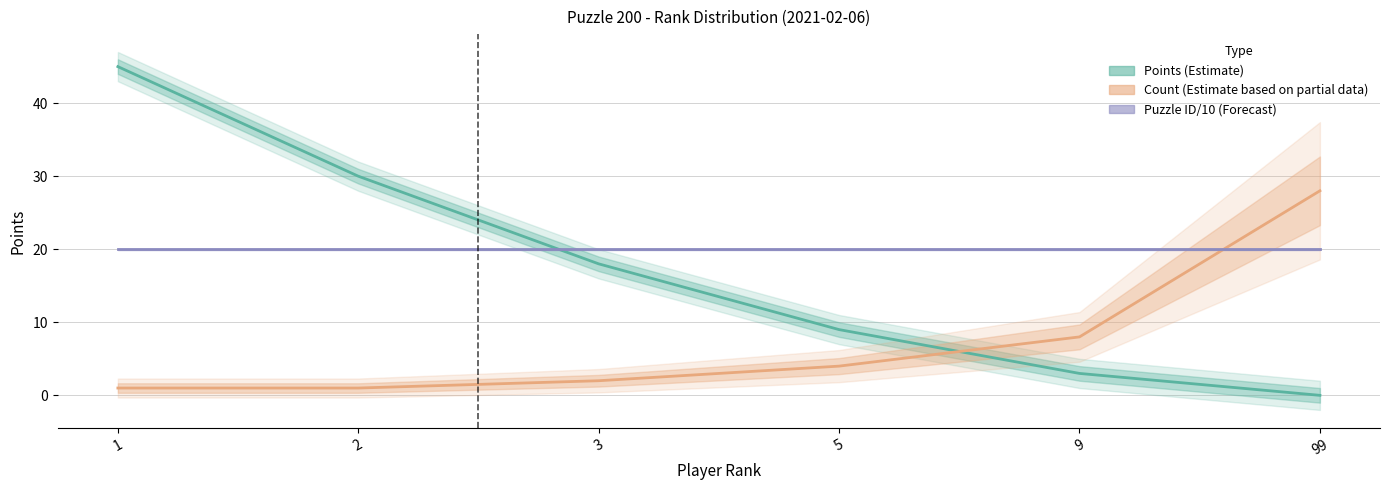

List the series in order of their peak value, highest first.

Points (Estimate), Count (Estimate based on partial data), Puzzle ID/10 (Forecast)